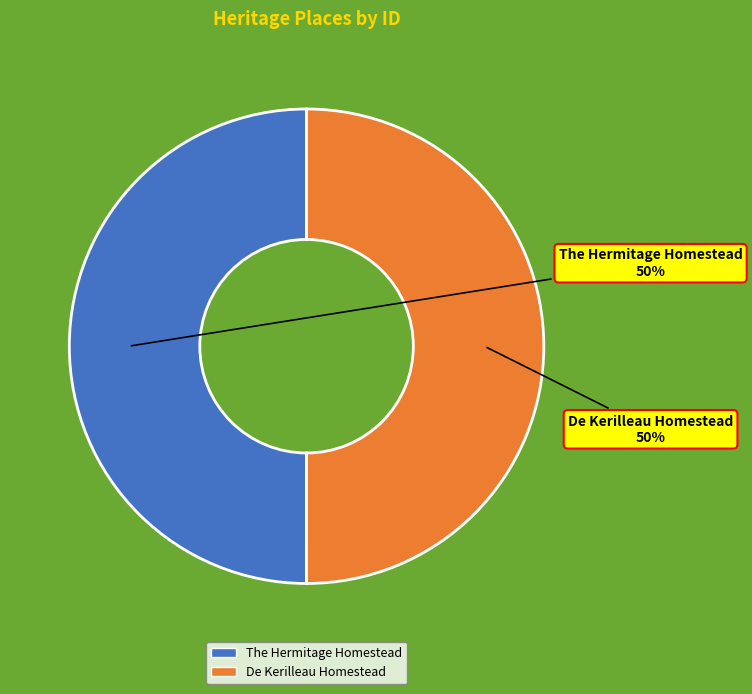

Approximately how many times larger is the value at The Hermitage Homestead compared to De Kerilleau Homestead?

1.0